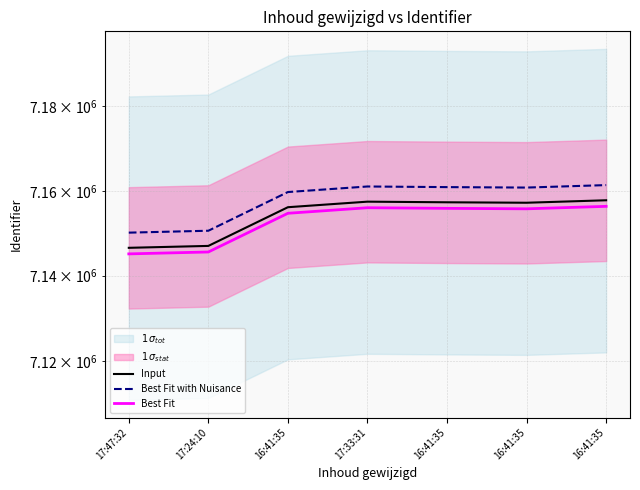

What is the difference between the Best Fit values at 17:47:32 and 16:41:35?

10725.9